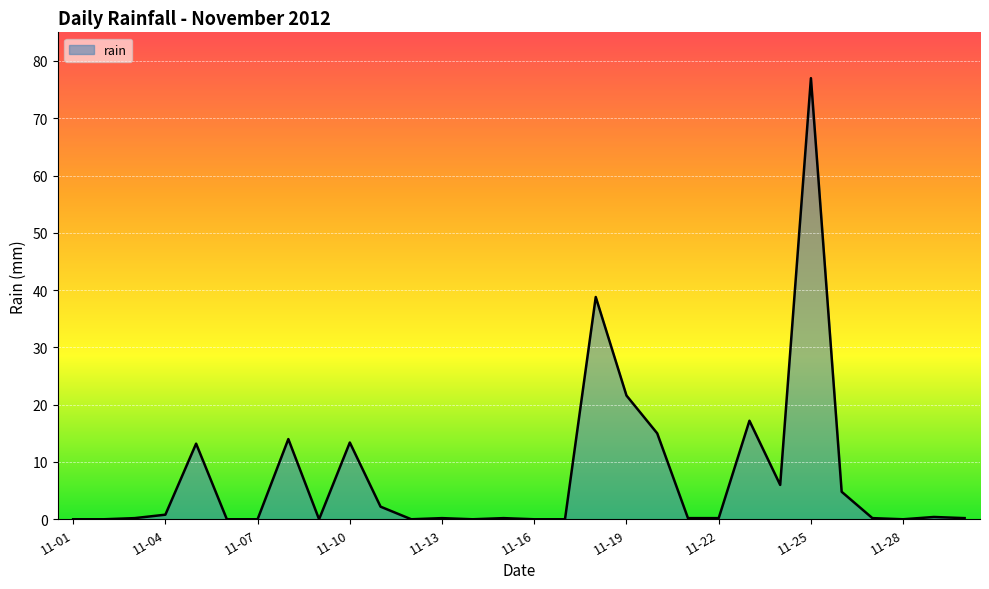

What is the maximum value shown in the chart?

77.0